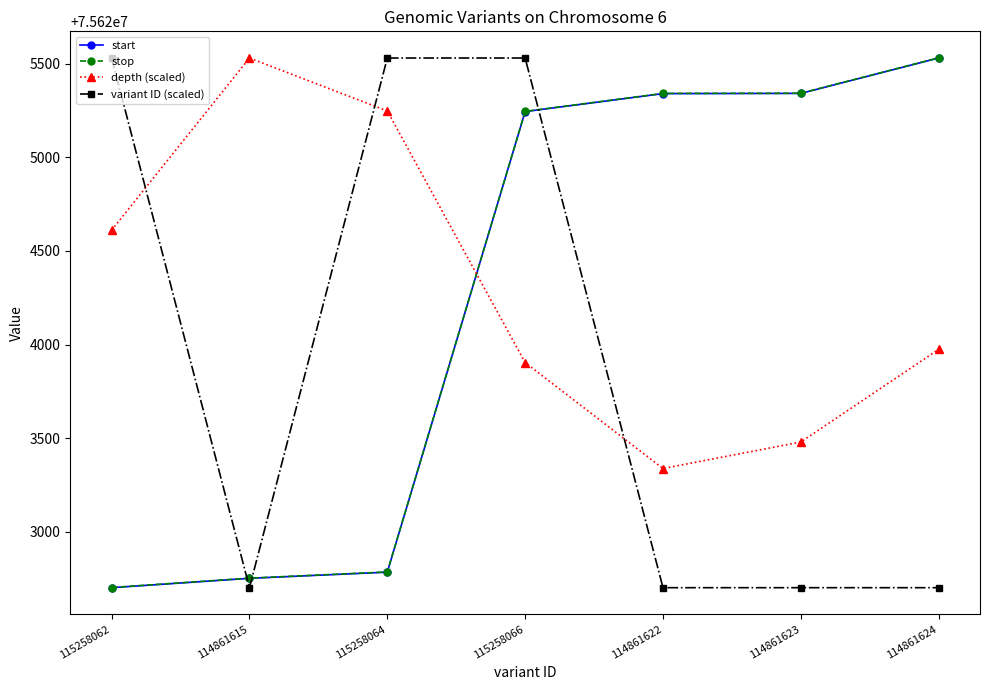

What value does the stop series have at 114861615?

75622753.0